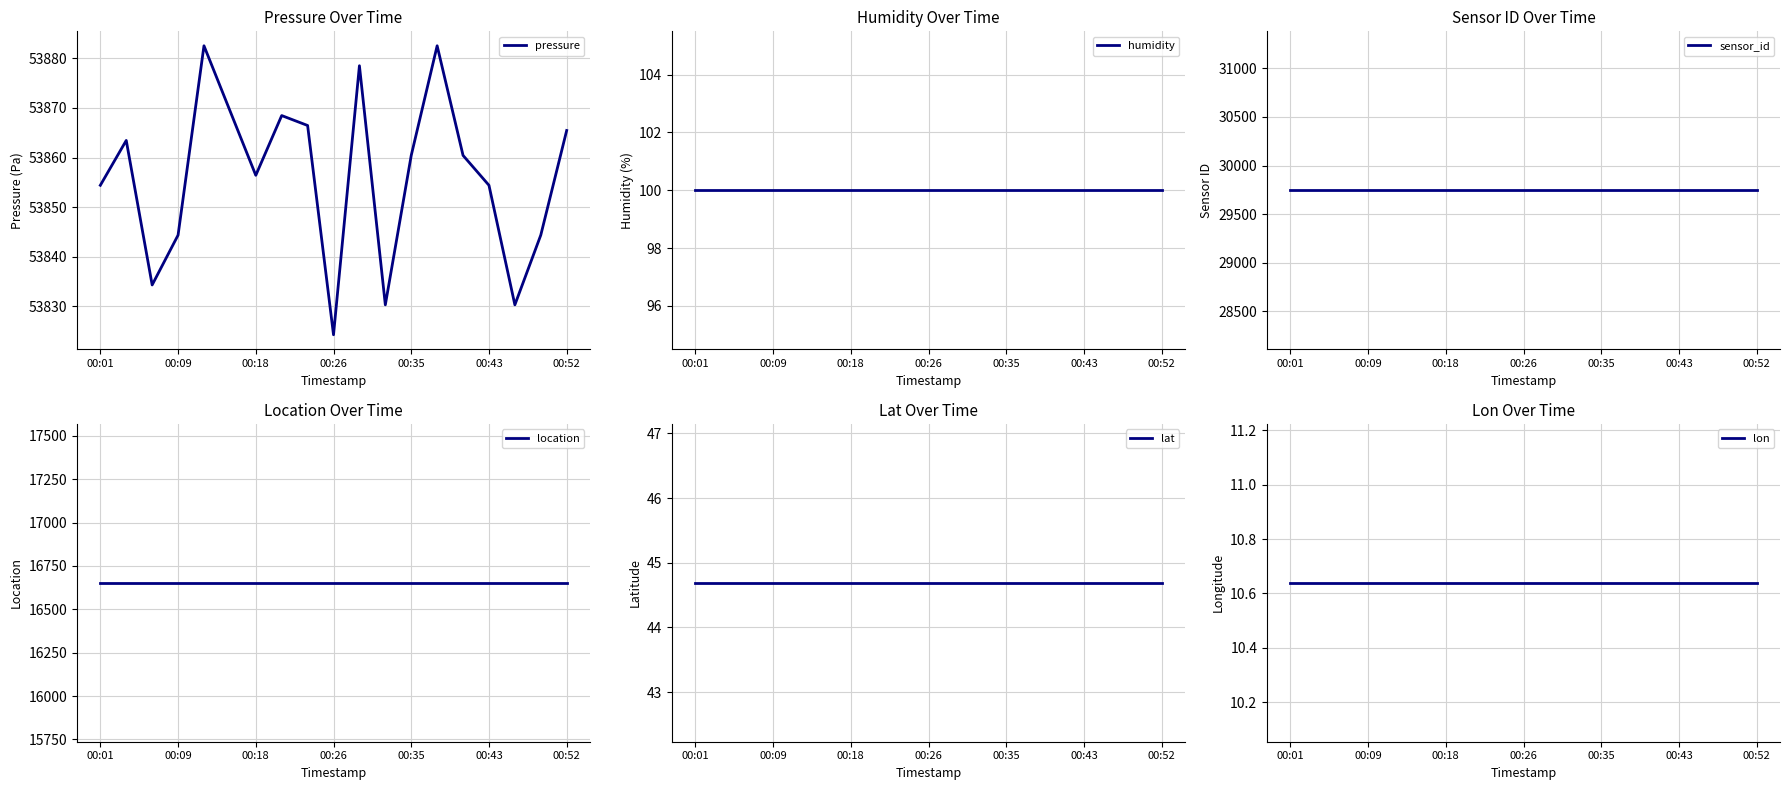

Does the chart display data point markers on the line(s)?

No